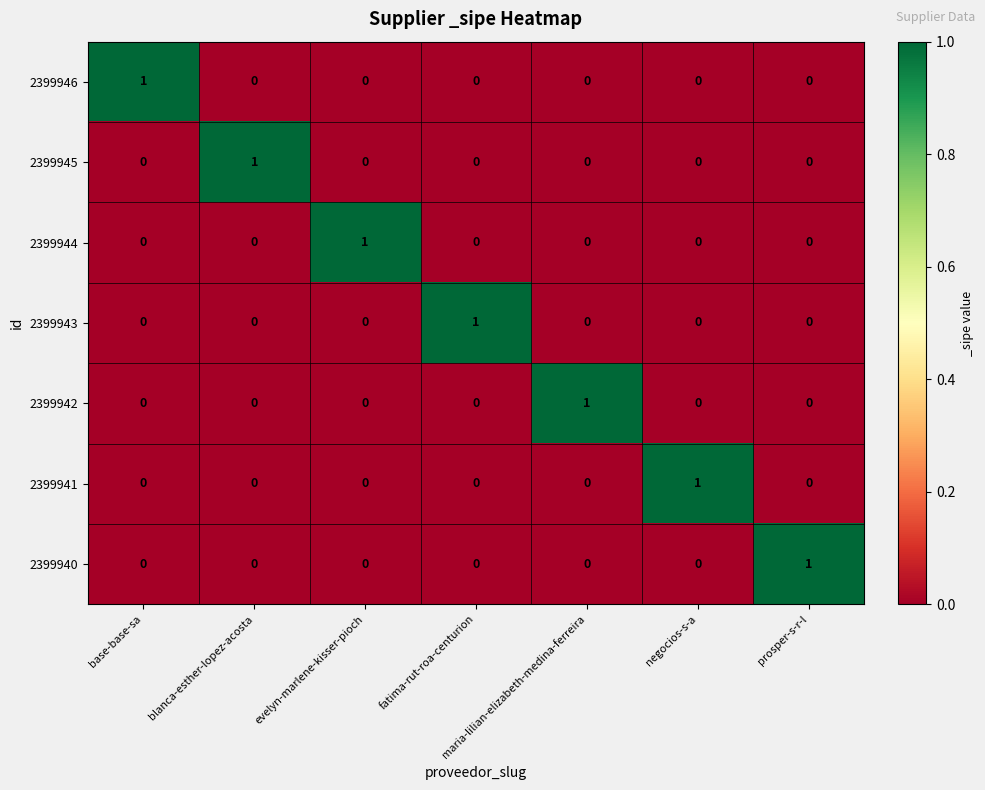

What is the total value across all series at maria-lilian-elizabeth-medina-ferreira?

1